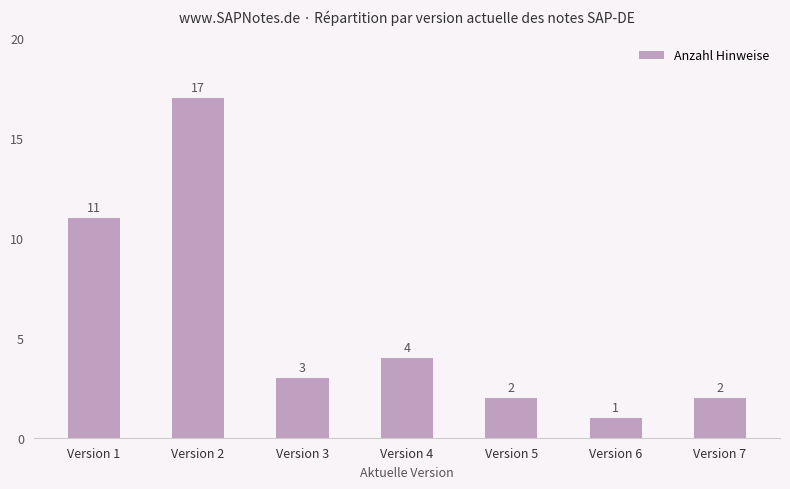

Reading left to right, what are all the values shown in this chart?

Version 1=11	Version 2=17	Version 3=3	Version 4=4	Version 5=2	Version 6=1	Version 7=2